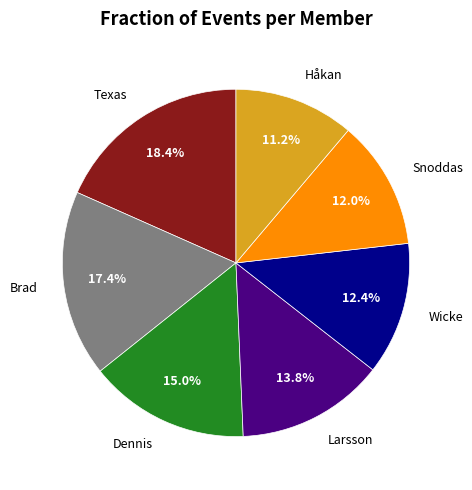

Does Snoddas account for over 50% of the chart?

No